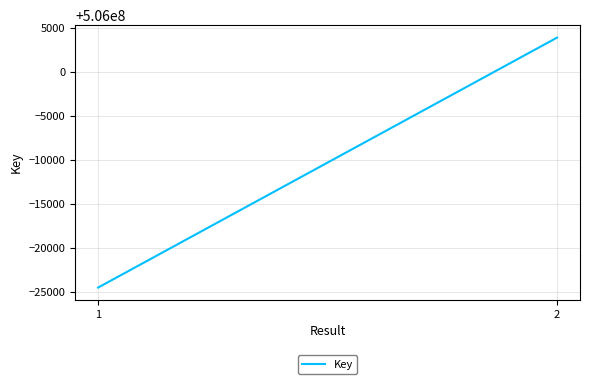

At which category does the chart reach its peak across all series?

2